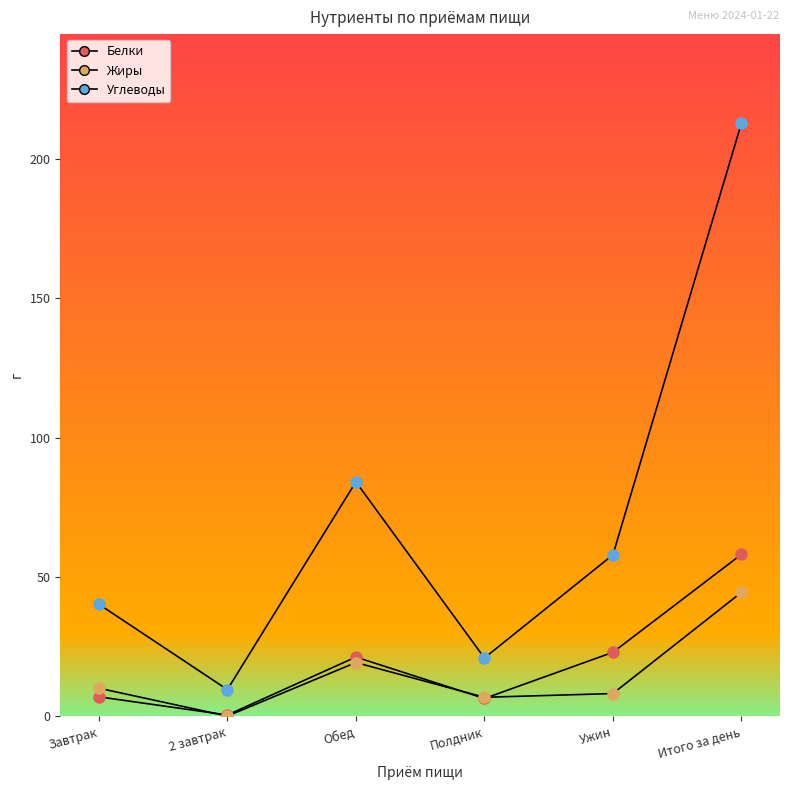

What is the value of the Углеводы point at the 4th from the left?

20.9